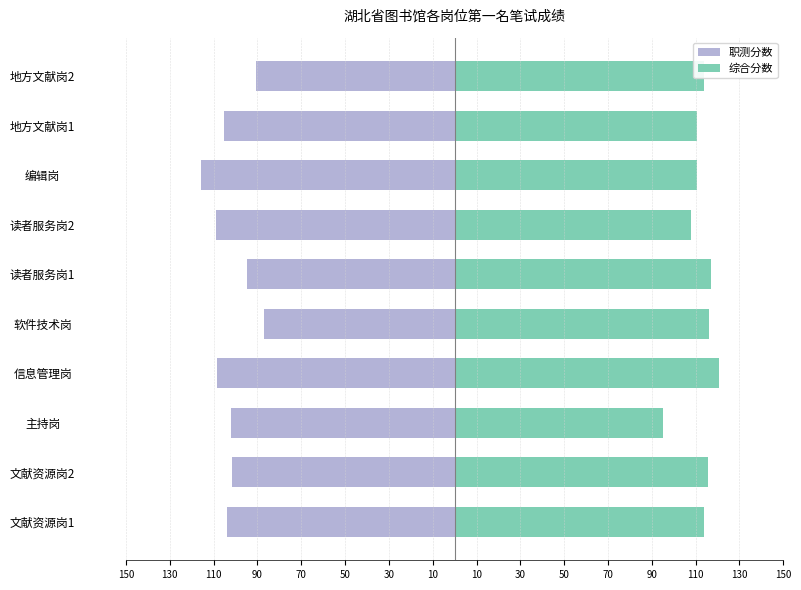

Reading left to right, list all the values displayed in this chart.

职测分数: -104.0	-101.5	-102.0	-108.5	-87.0	-95.0	-109.0	-116.0	-105.5	-90.5
综合分数: 114.0	115.5	95.0	120.5	116.0	117.0	108.0	110.5	110.5	114.0